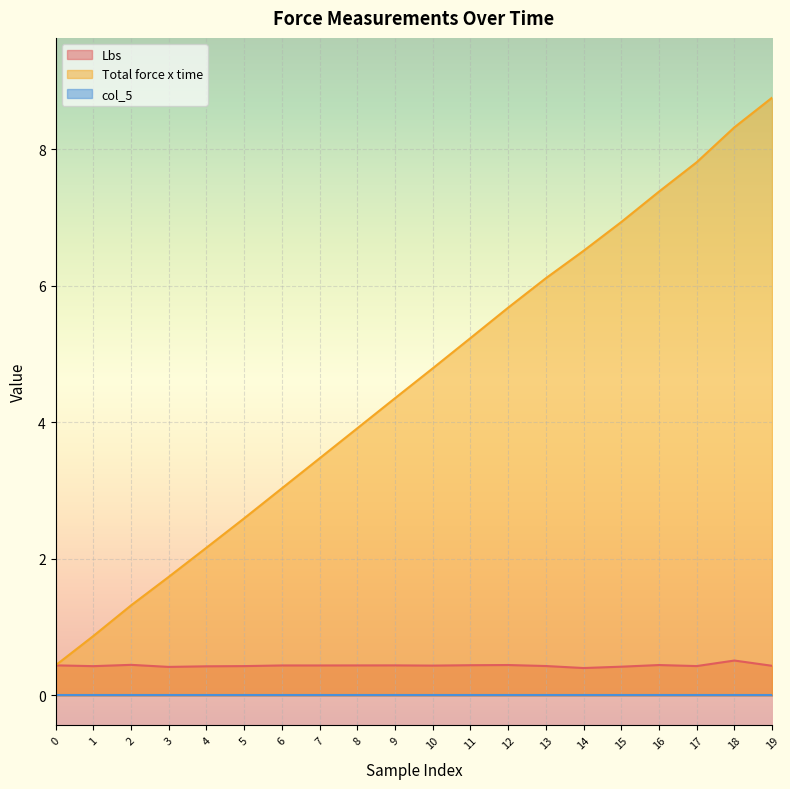

Is it true that Total force x time equals 4.0 at 5?

False